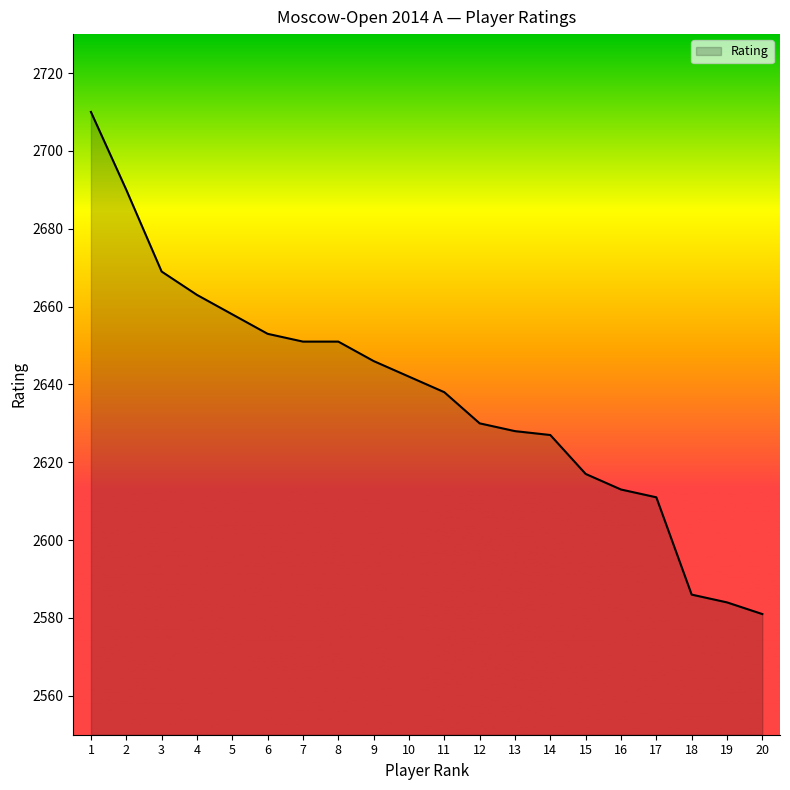

How many lines are shown in the chart?

1